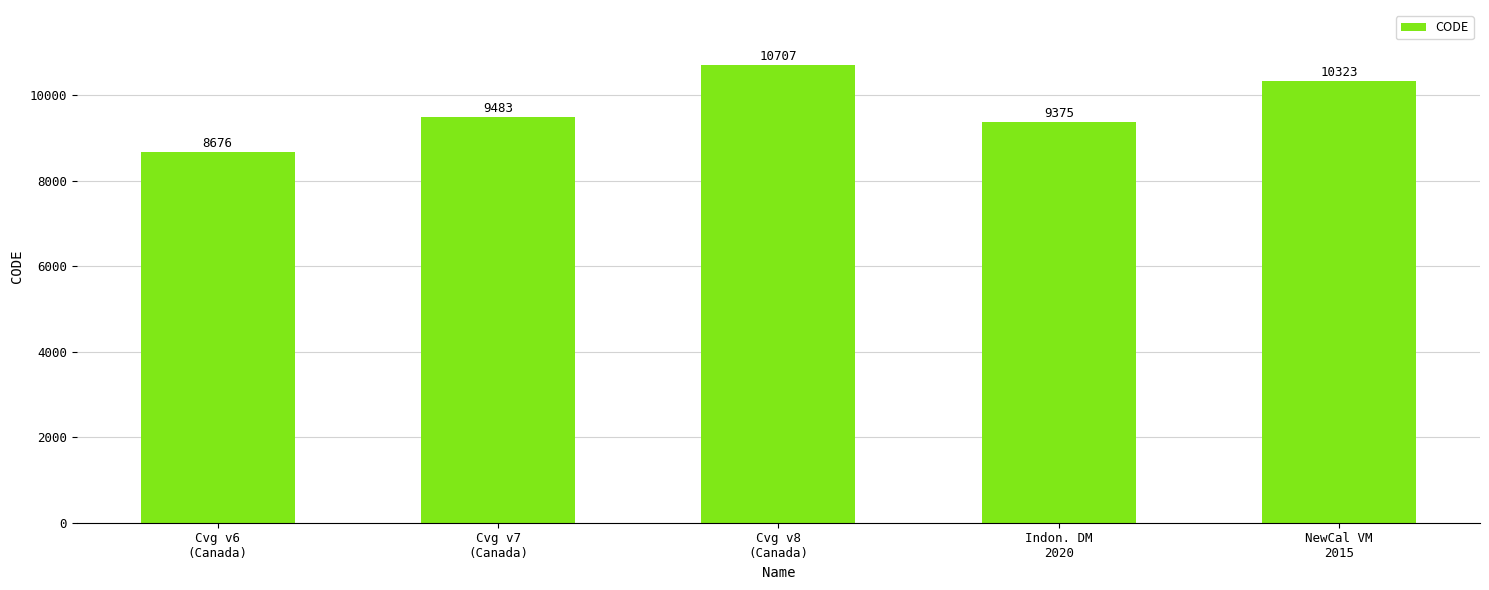

Reading right to left, list all the values displayed in this chart.

NewCal VM
2015=10323	Indon. DM
2020=9375	Cvg v8
(Canada)=10707	Cvg v7
(Canada)=9483	Cvg v6
(Canada)=8676